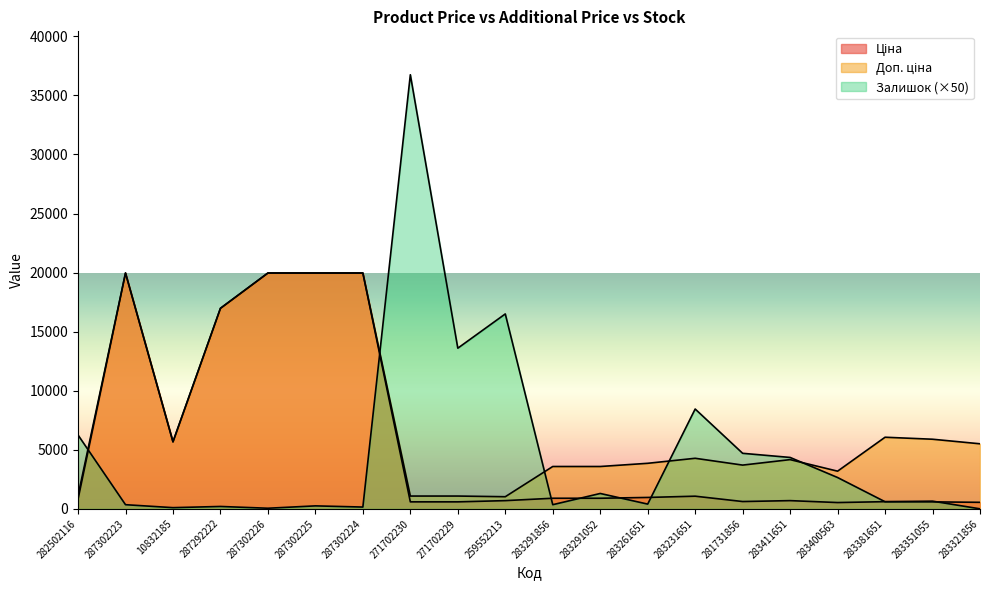

Reading left to right, extract all data points from this chart.

Ціна: 282502116=818.5	287302223=19964.2	10832185=5673.8	287292222=16976.3	287302226=19964.2	287302225=19964.2	287302224=19964.2	271702230=589.9	271702229=589.9	259552213=693.7	283291856=895.9	283291052=895.9	283261651=963.5	283231651=1069.8	281731856=617.0	283411651=694.3	283400563=531.3	283381651=606.1	283351055=589.2	283321856=550.6
Доп. ціна: 282502116=1109.2	287302223=19964.2	10832185=5673.8	287292222=16976.3	287302226=19964.2	287302225=19964.2	287302224=19964.2	271702230=1081.7	271702229=1081.7	259552213=1024.6	283291856=3583.6	283291052=3583.6	283261651=3854.0	283231651=4279.1	281731856=3701.9	283411651=4165.6	283400563=3187.6	283381651=6061.2	283351055=5892.2	283321856=5505.8
Залишок: 282502116=6250.0	287302223=350.0	10832185=100.0	287292222=200.0	287302226=50.0	287302225=250.0	287302224=150.0	271702230=36750.0	271702229=13600.0	259552213=16500.0	283291856=350.0	283291052=1300.0	283261651=400.0	283231651=8450.0	281731856=4700.0	283411651=4350.0	283400563=2650.0	283381651=600.0	283351055=650.0	283321856=0.0